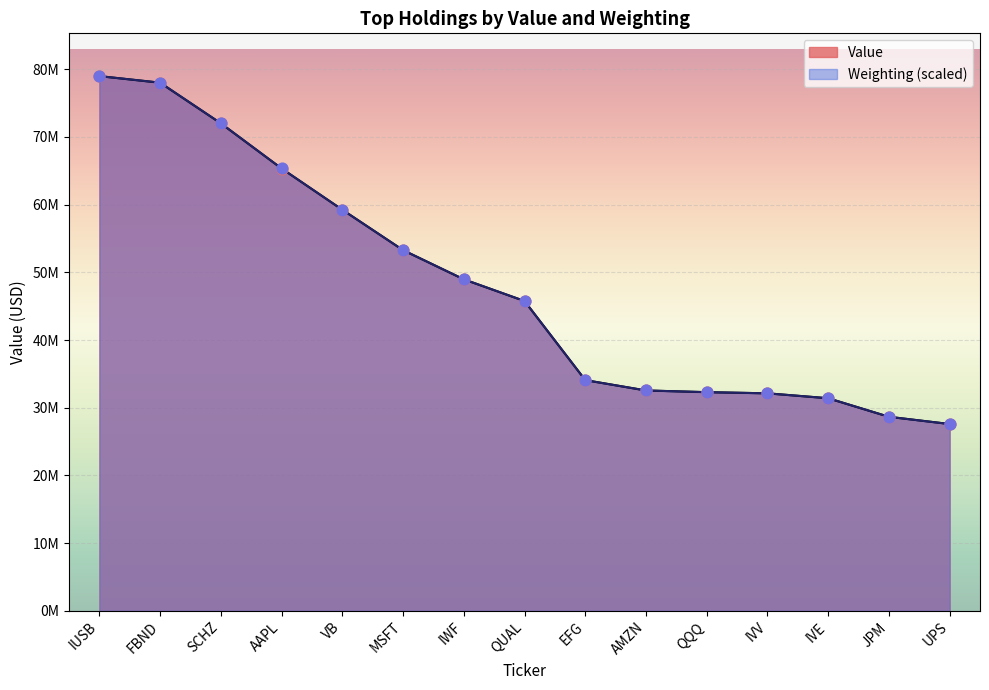

Is the value of Value at IWF greater than the value of Weighting at AAPL?

No